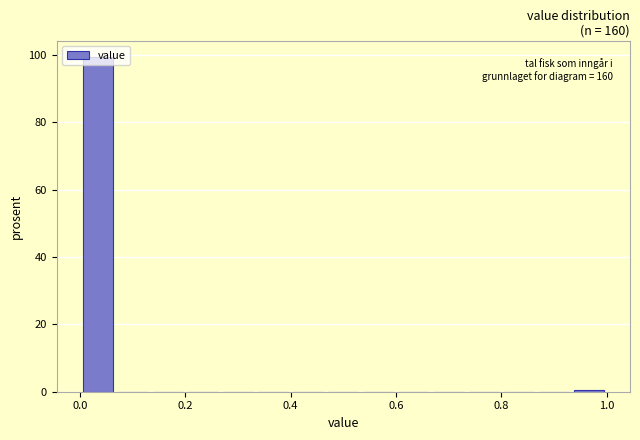

Read against the x-axis, roughly where is the centre of the tallest bar?

0.04